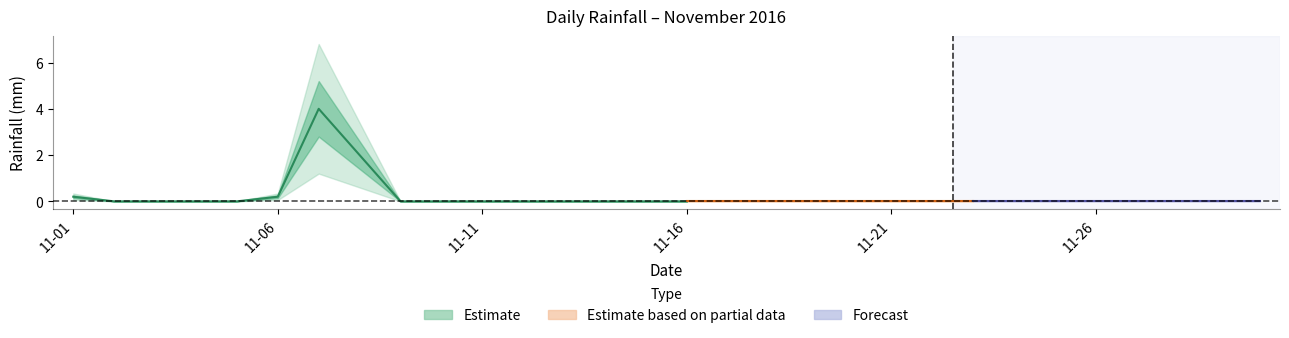

Rank the categories by value from lowest to highest.

2016-11-02, 2016-11-03, 2016-11-04, 2016-11-05, 2016-11-09, 2016-11-10, 2016-11-11, 2016-11-12, 2016-11-13, 2016-11-14, 2016-11-15, 2016-11-16, 2016-11-17, 2016-11-18, 2016-11-19, 2016-11-20, 2016-11-21, 2016-11-22, 2016-11-23, 2016-11-24, 2016-11-25, 2016-11-26, 2016-11-27, 2016-11-28, 2016-11-29, 2016-11-30, 2016-11-01, 2016-11-06, 2016-11-08, 2016-11-07